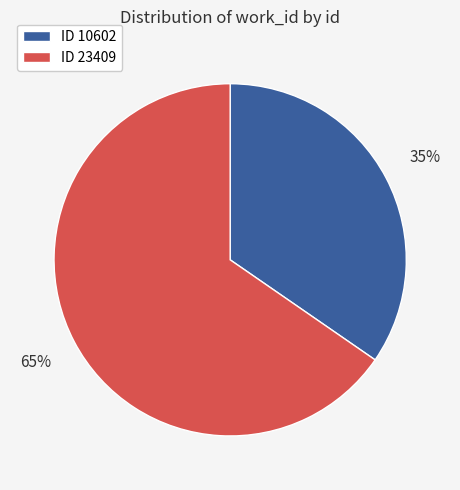

How many slices are in this pie chart?

2